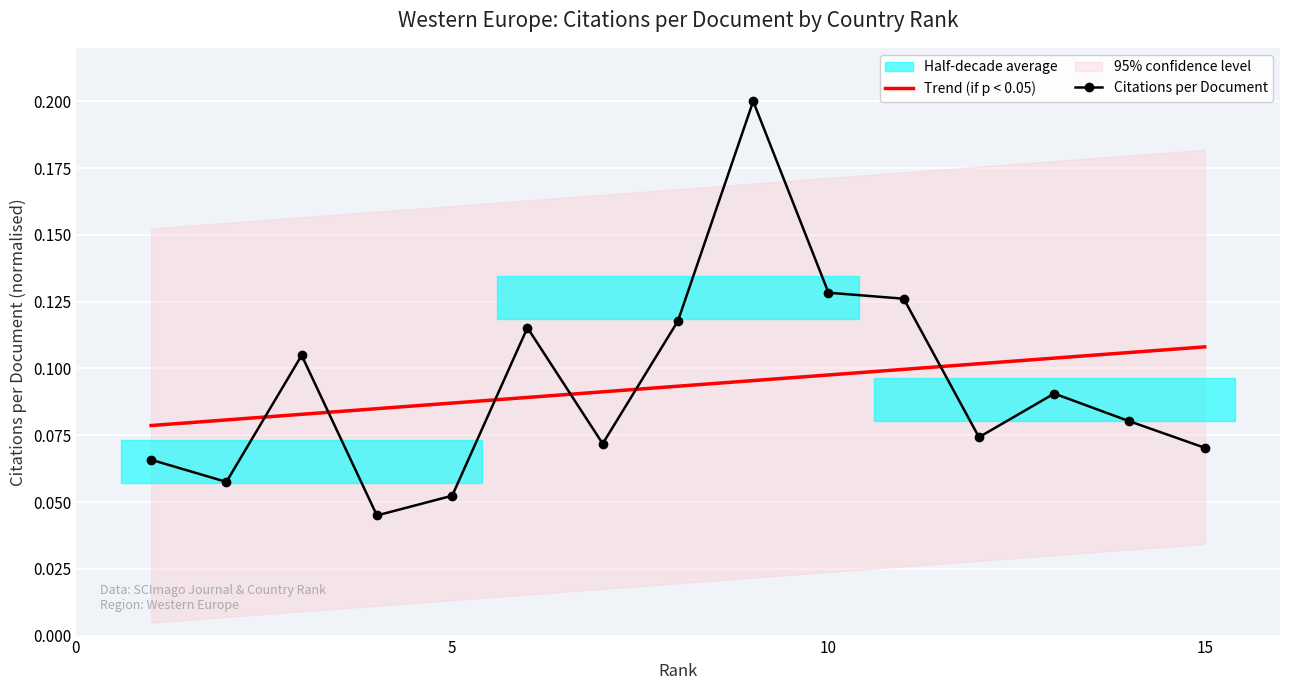

Reading right to left, list all the values displayed in this chart.

15=0.1	14=0.1	13=0.1	12=0.1	11=0.1	10=0.1	9=0.2	8=0.1	7=0.1	6=0.1	5=0.1	4=0.0	3=0.1	2=0.1	1=0.1